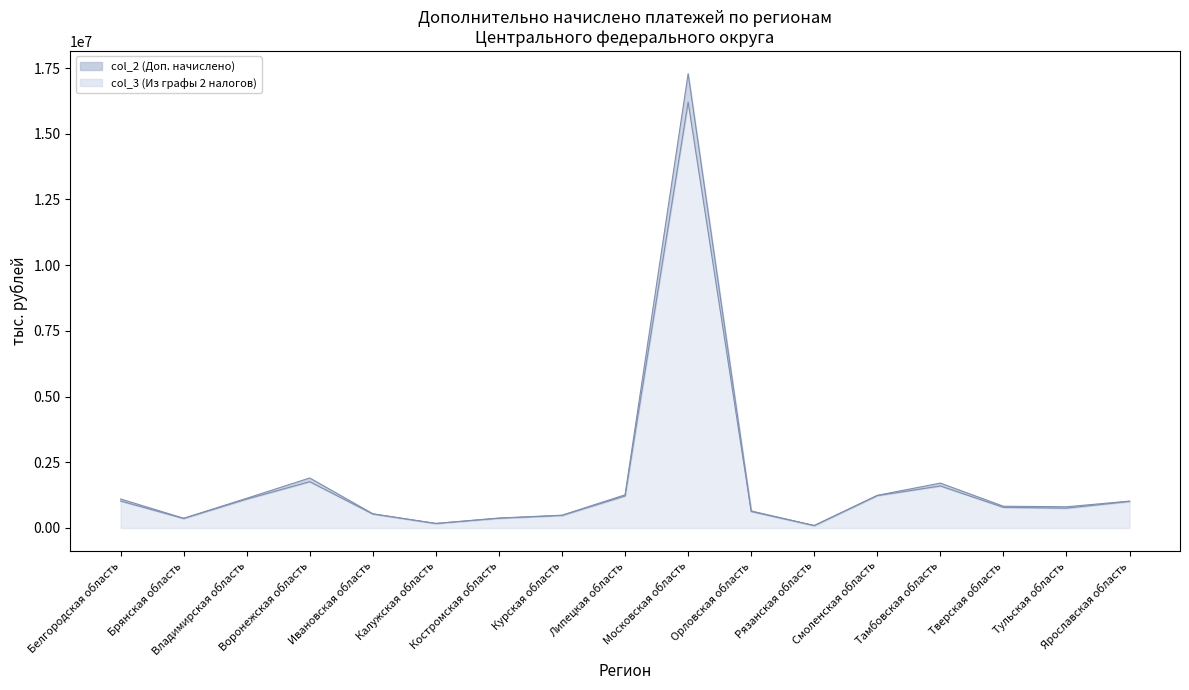

How many data points in col_2 (Доп. начислено) are less than 827379?

8